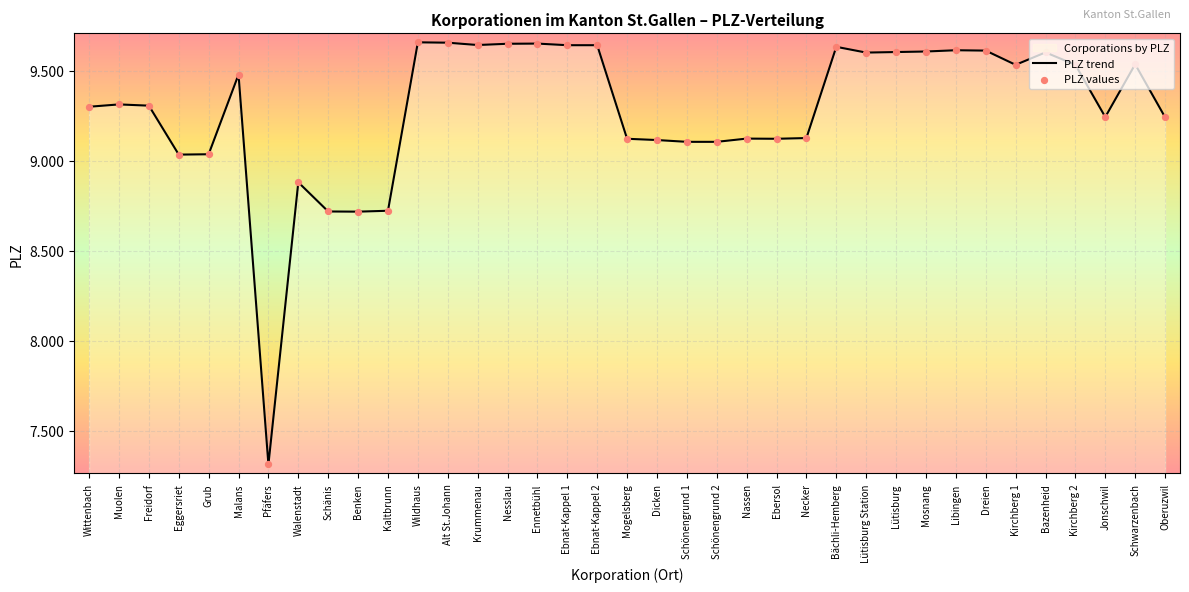

Which series has the widest spread of Y values?

PLZ trend